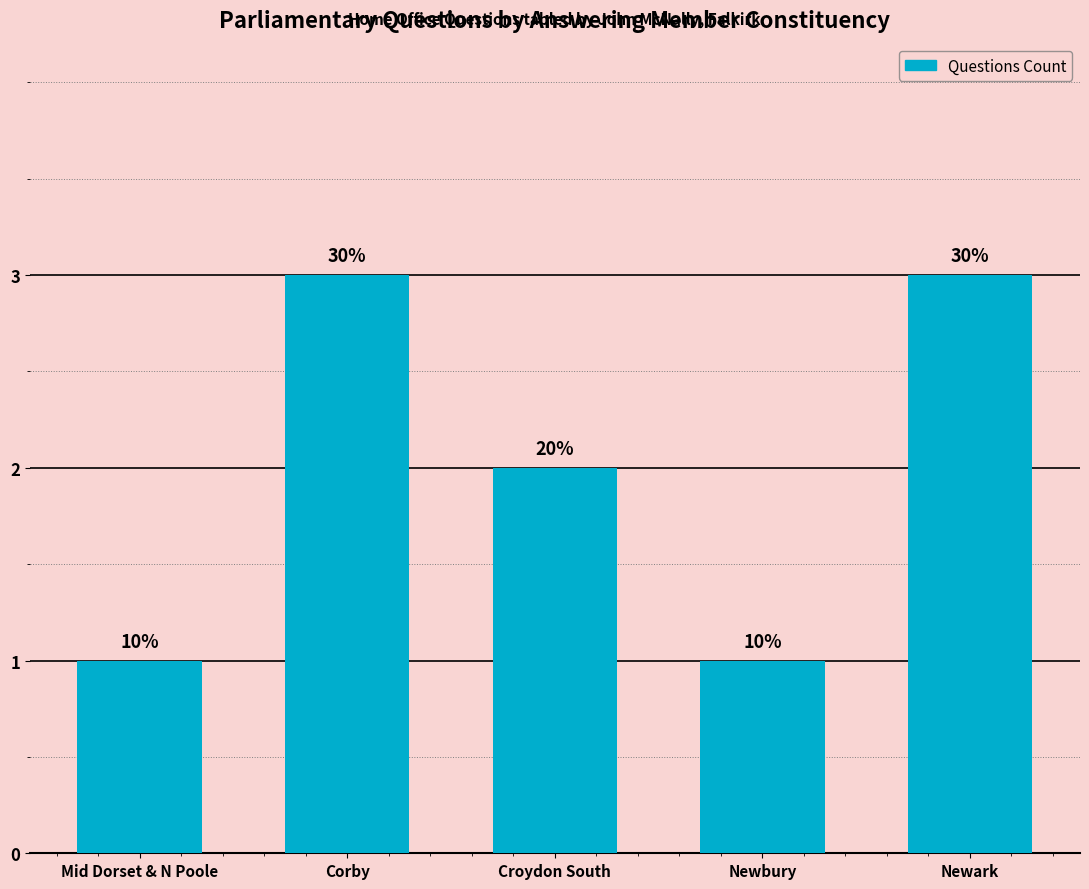

How many bars are there in total?

5